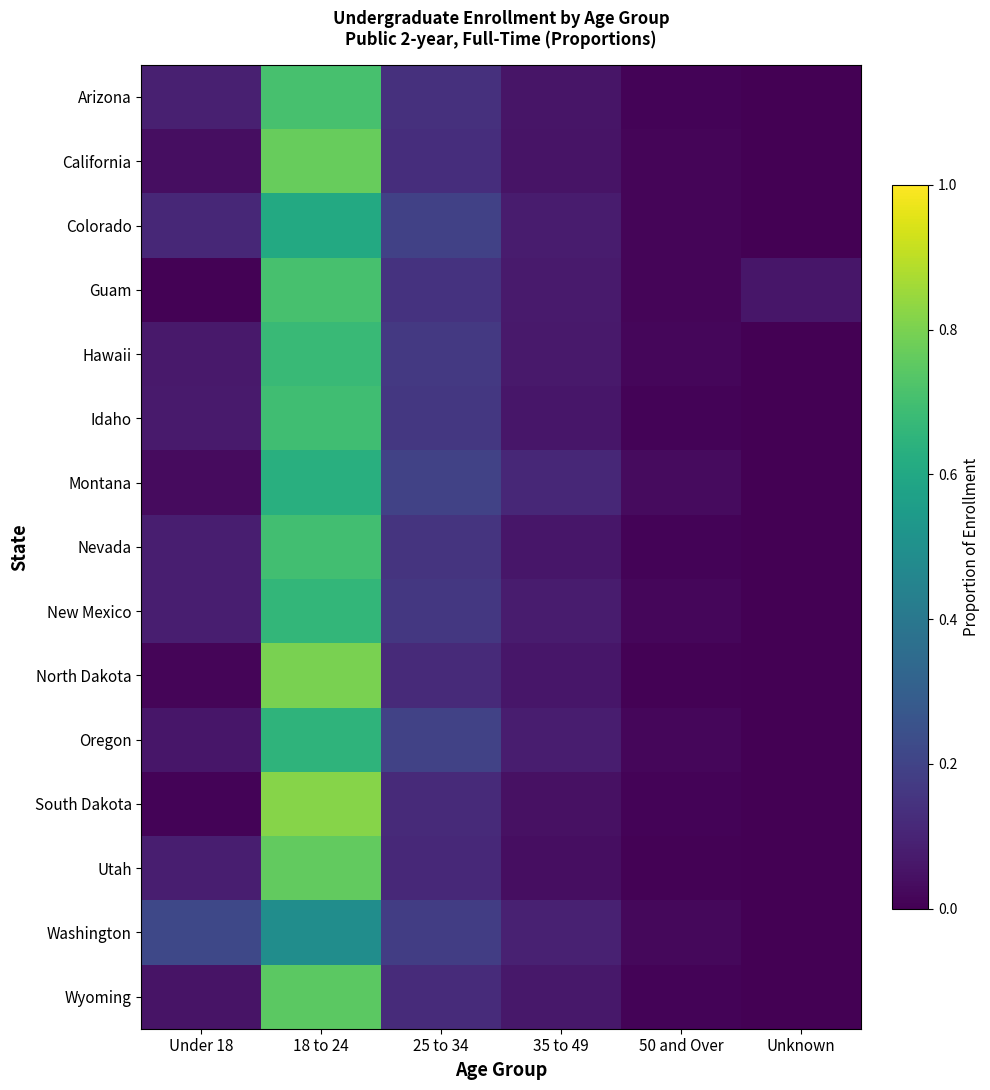

At which category does the chart reach its minimum across all series?

Unknown